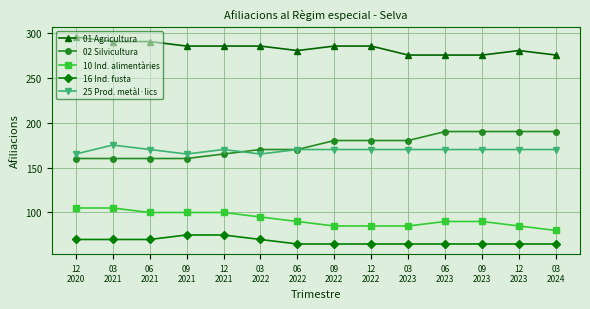

What is the maximum value for 25 Prod. metàl·lics?

175